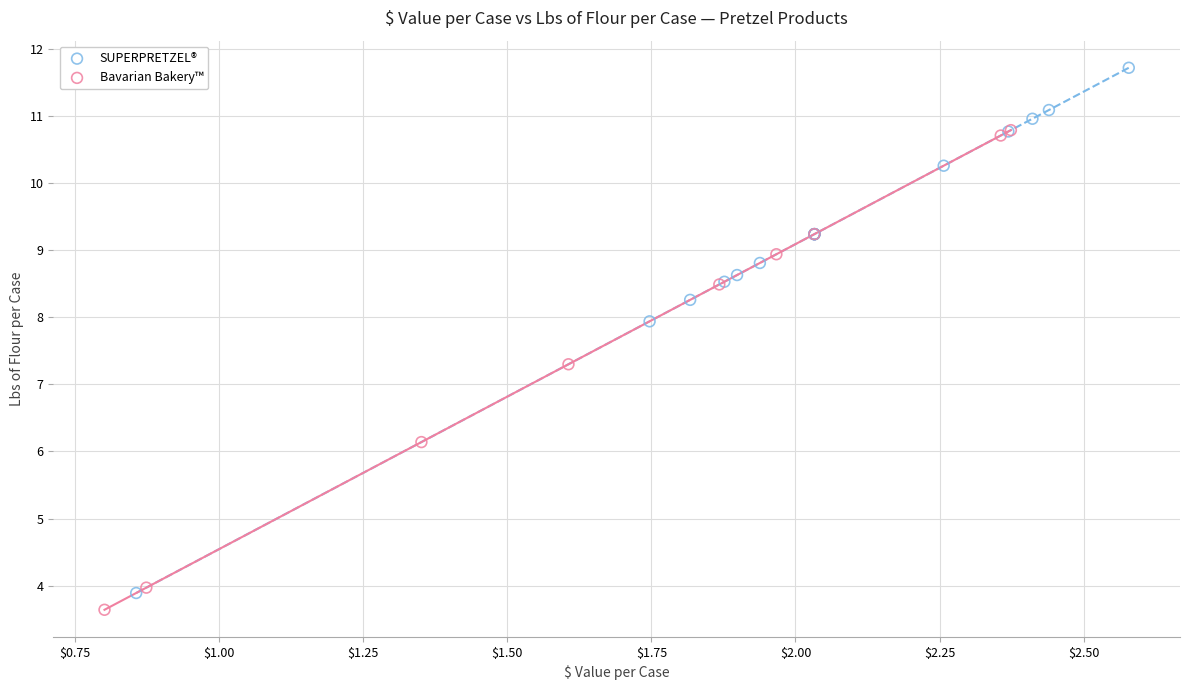

What are all the series names shown in the legend?

SUPERPRETZEL®, Bavarian Bakery™